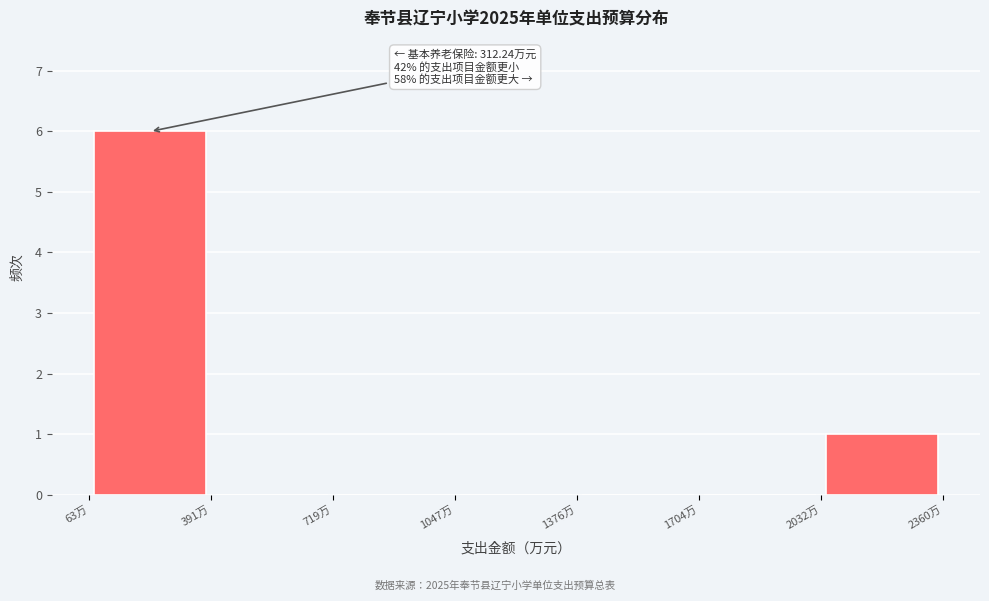

Over which range of the x-axis is the bar tallest?

50 to 400